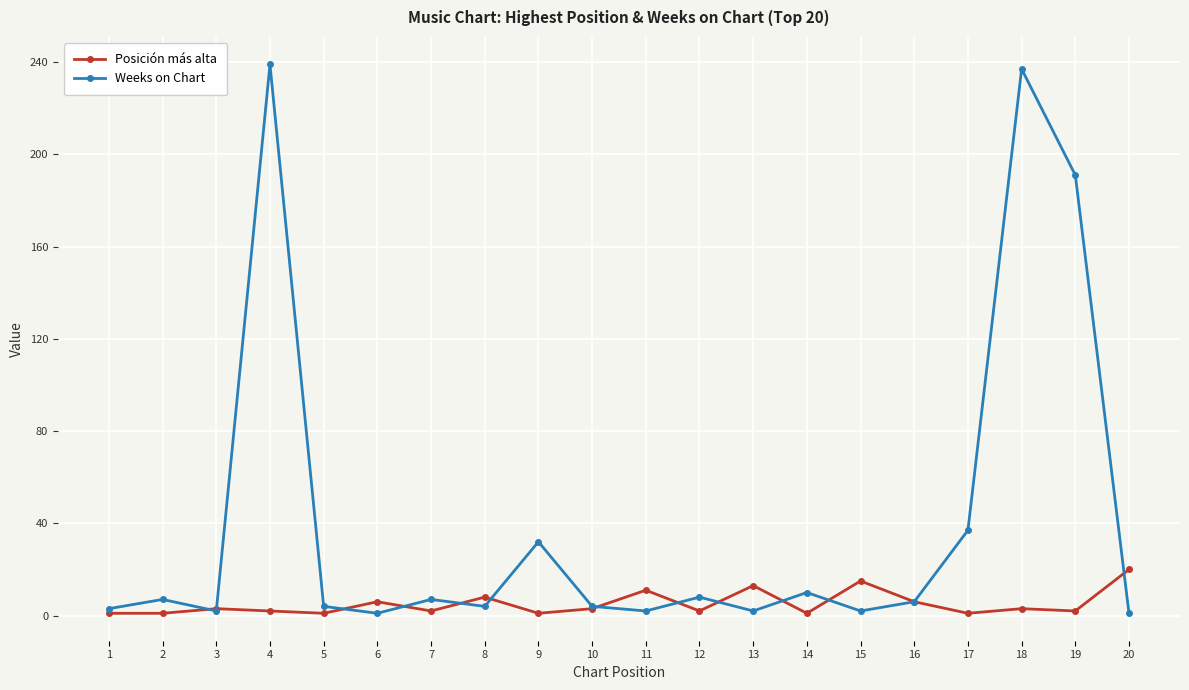

True or false: Posición más alta has a value of 1 at 1.

True